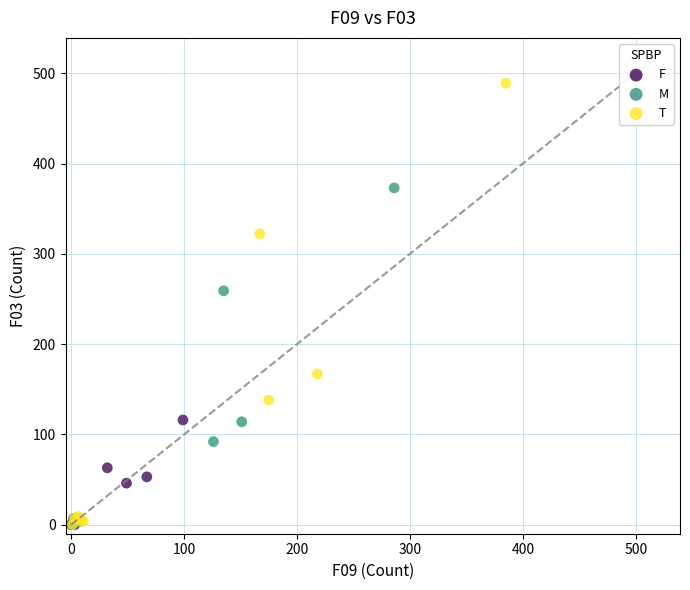

Which series has the largest Y range (max minus min)?

T